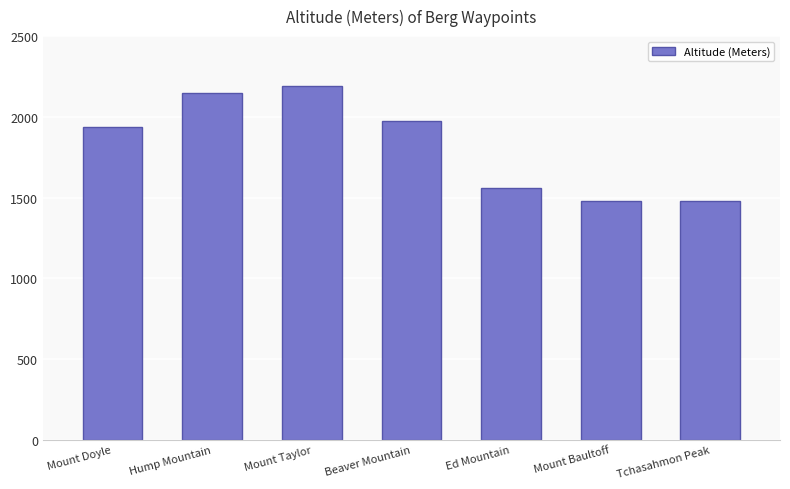

Which category has the highest value across all series?

Mount Taylor